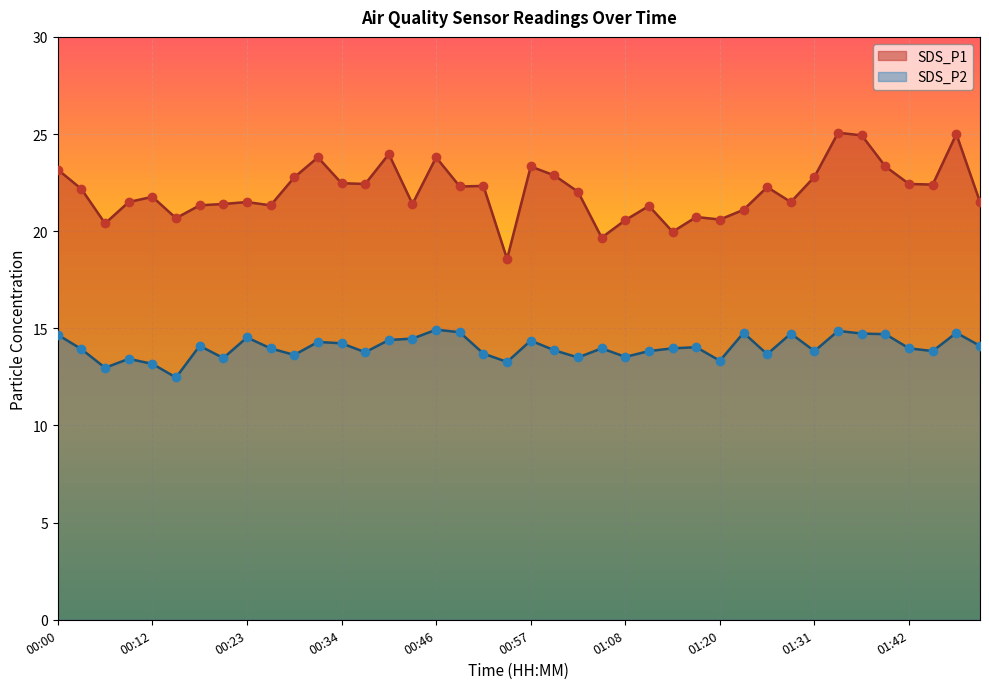

Which series reaches the minimum Y coordinate?

SDS_P2